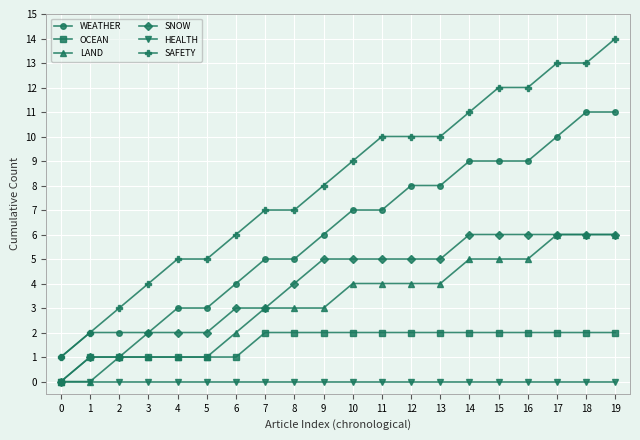

What is the difference between the highest and lowest values at 16?

12